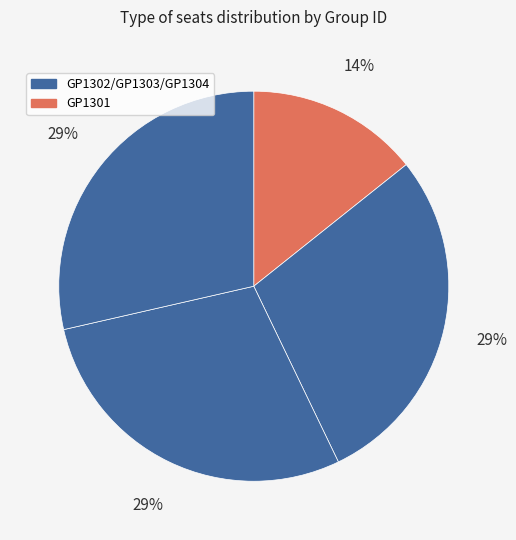

To the nearest percent, what is the difference between the largest and smallest slice percentages?

14%